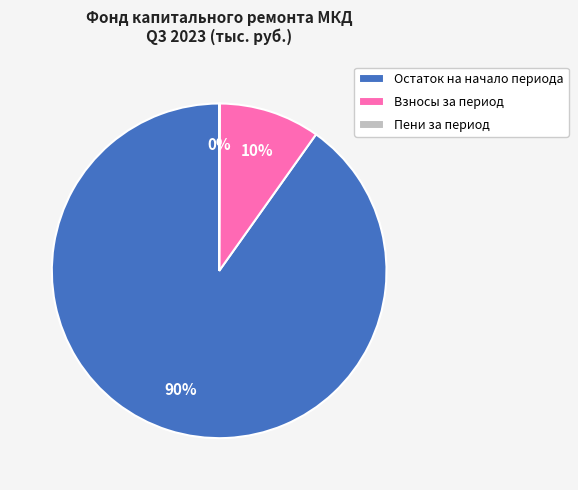

Between Остаток на начало периода and Взносы за период, which is larger?

Остаток на начало периода